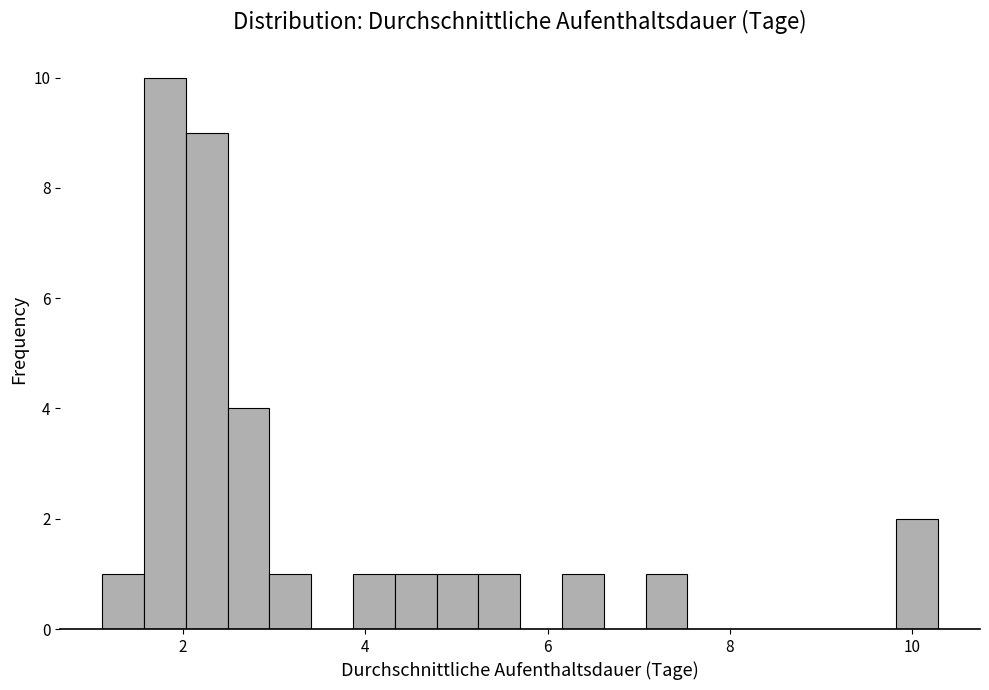

Around what value on the x-axis is the tallest bar? Give the approximate position of its centre, as read against the axis.

1.8